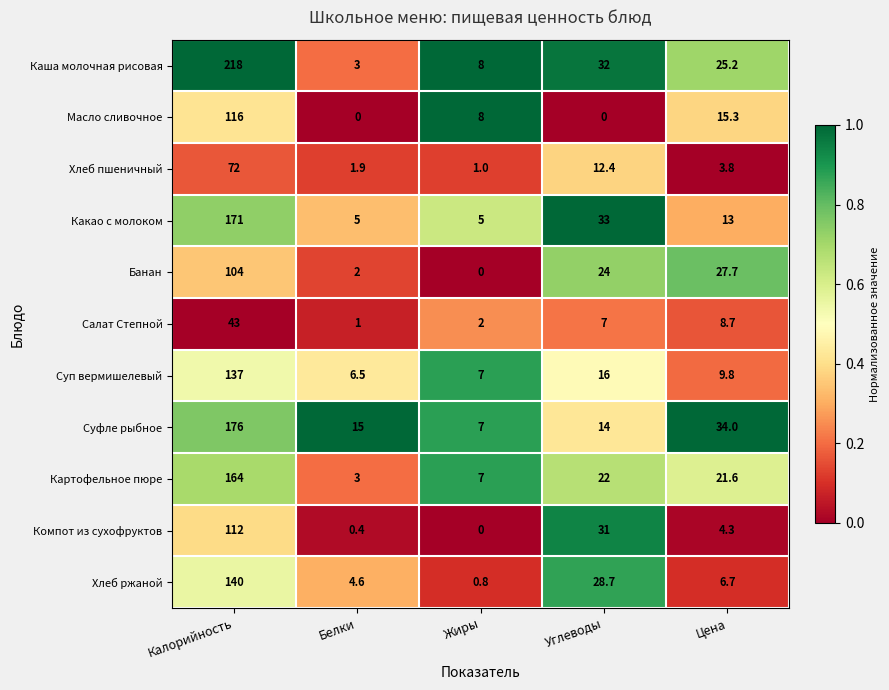

What is the total value across all series at Белки?

42.4